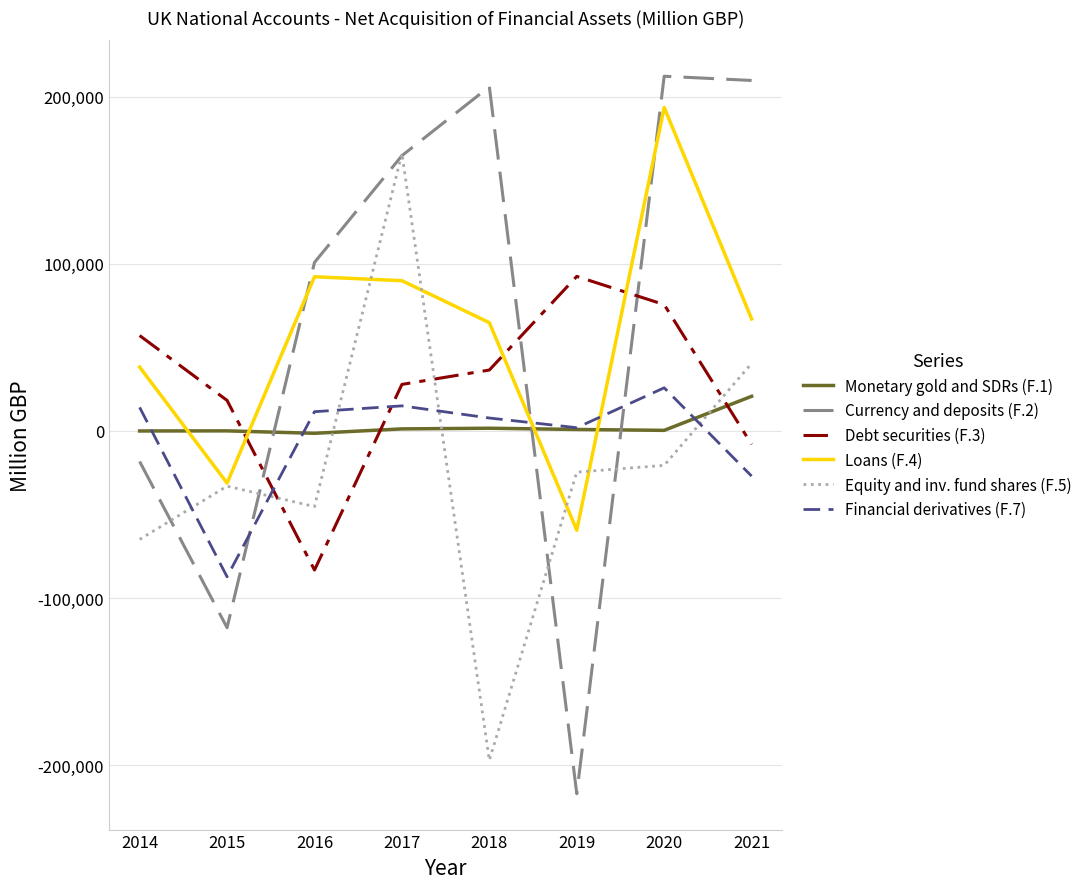

What value does the Loans (F.4) series have at 2019, to the nearest 50?

-59400